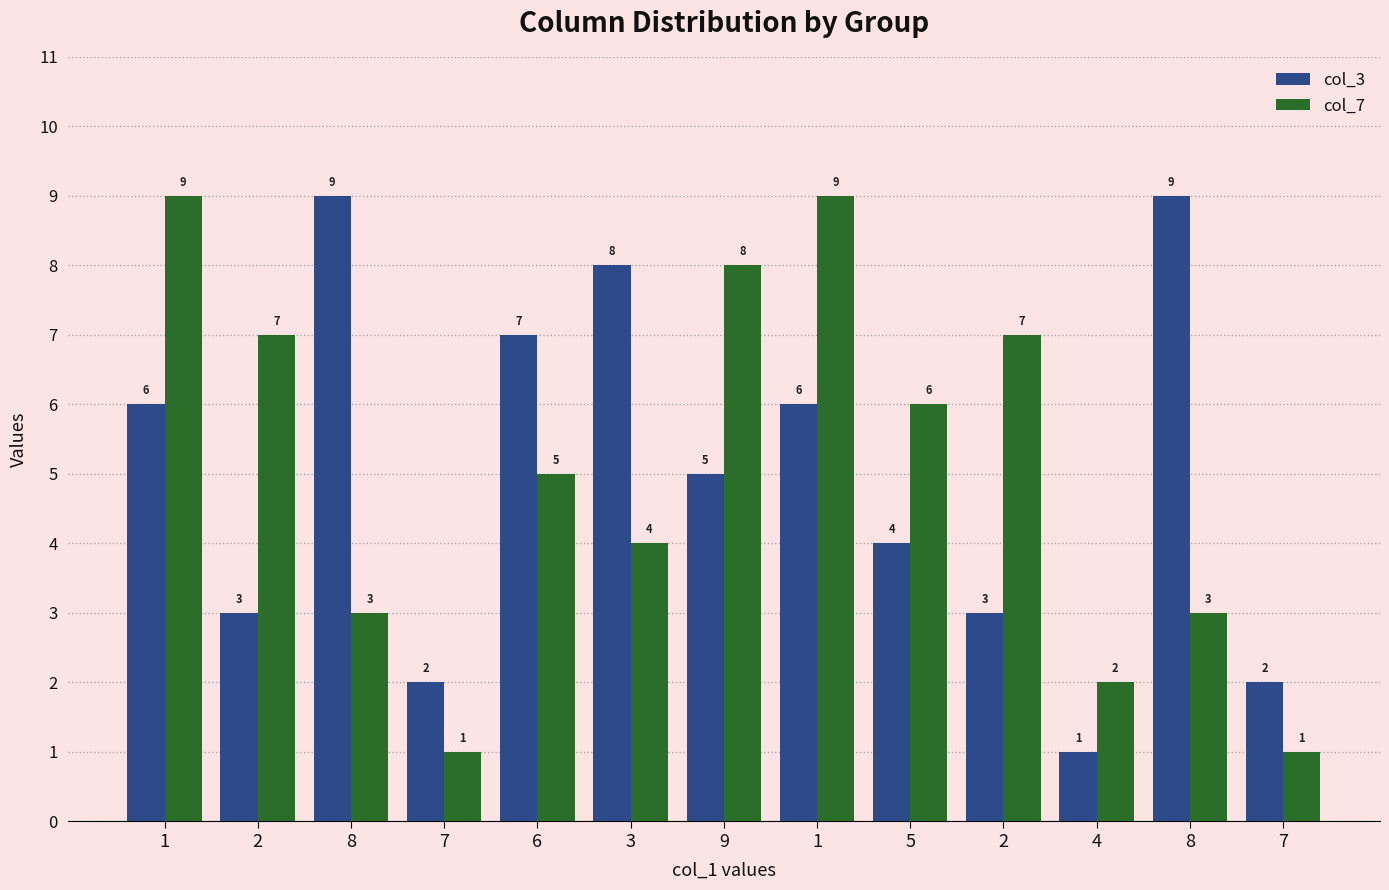

How many values in the col_7 series are below 5?

6